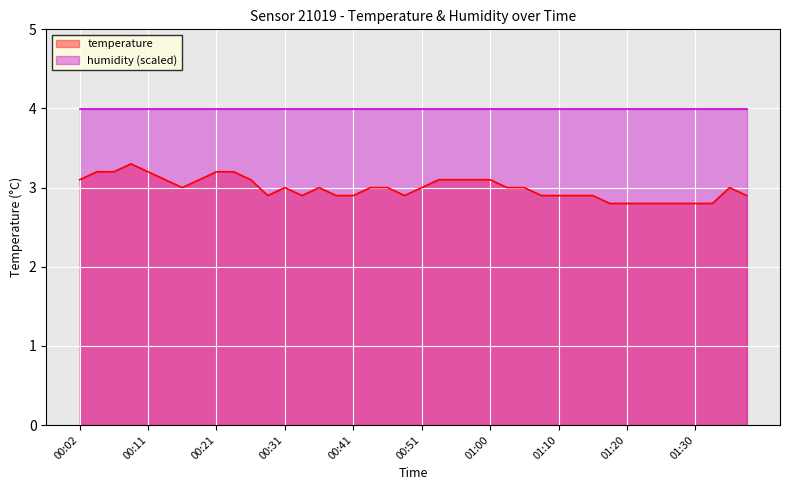

At which label is the value closest to 3?

00:16